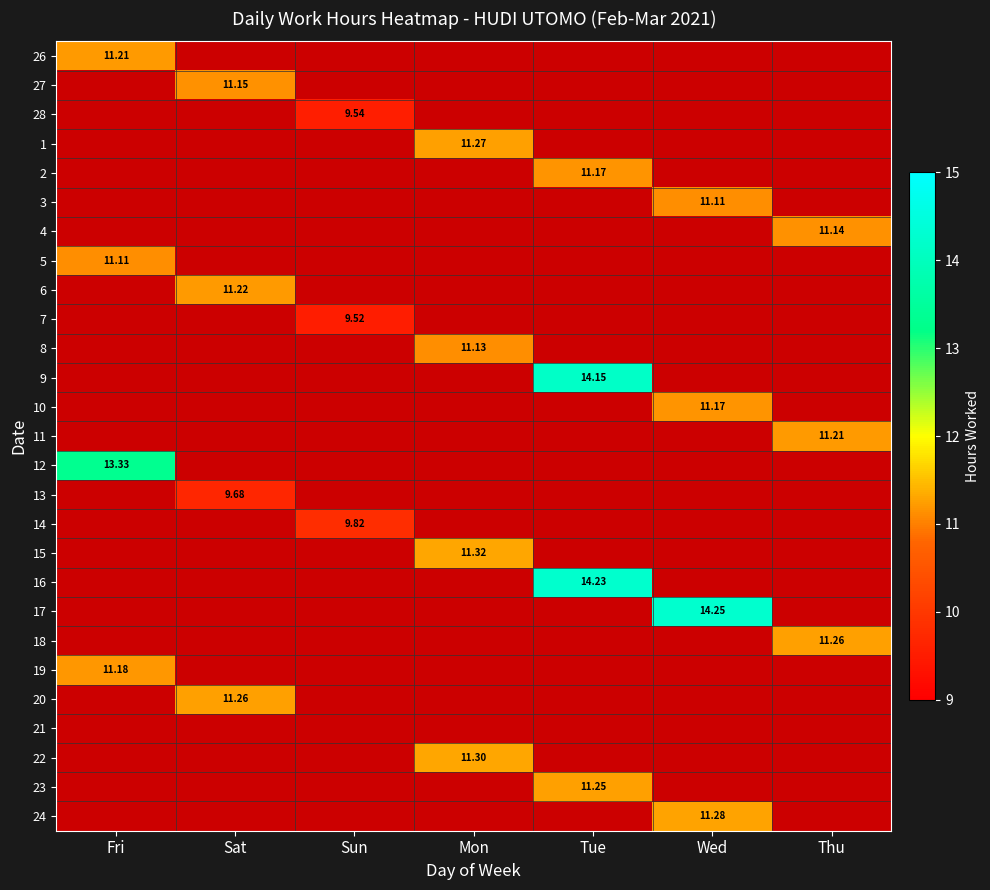

At which category does the chart reach its minimum across all series?

Sun